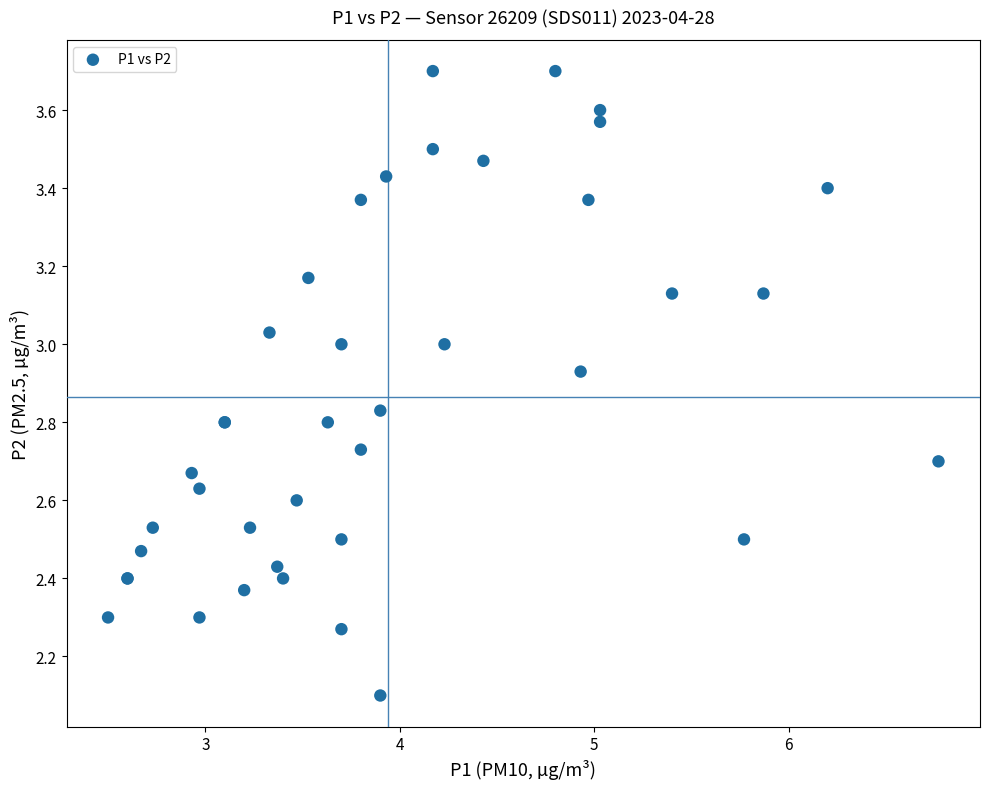

What Y value in the scatter plot is closest to 2?

2.1